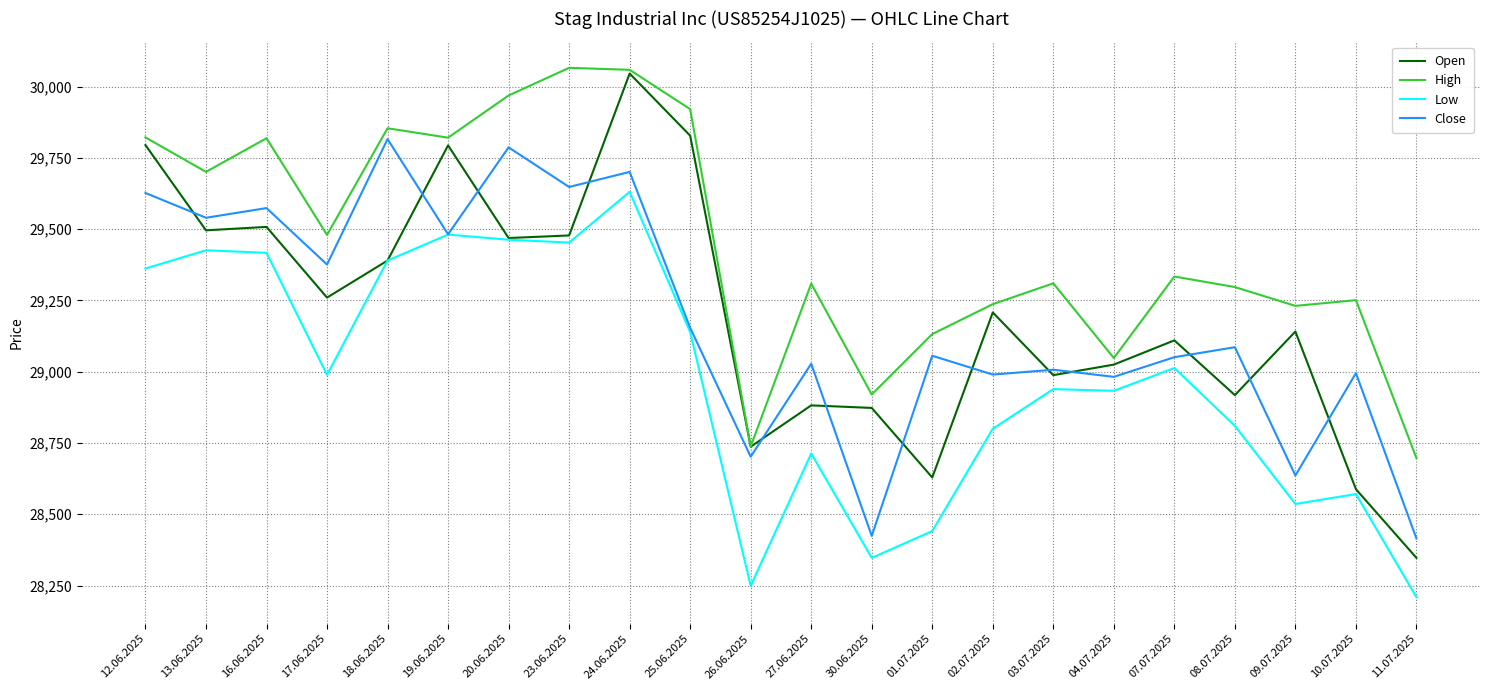

What position from the right is 24.06.2025?

14